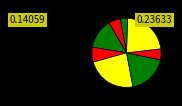

Count the number of slices in the pie.

8